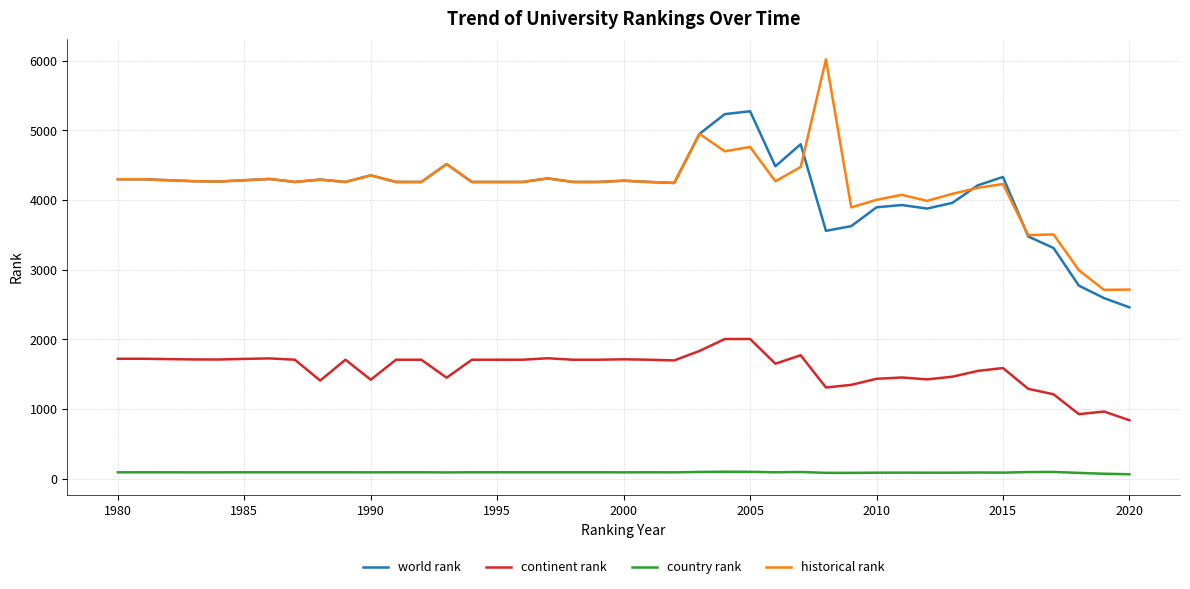

Which series has the largest range (max minus min)?

historical rank